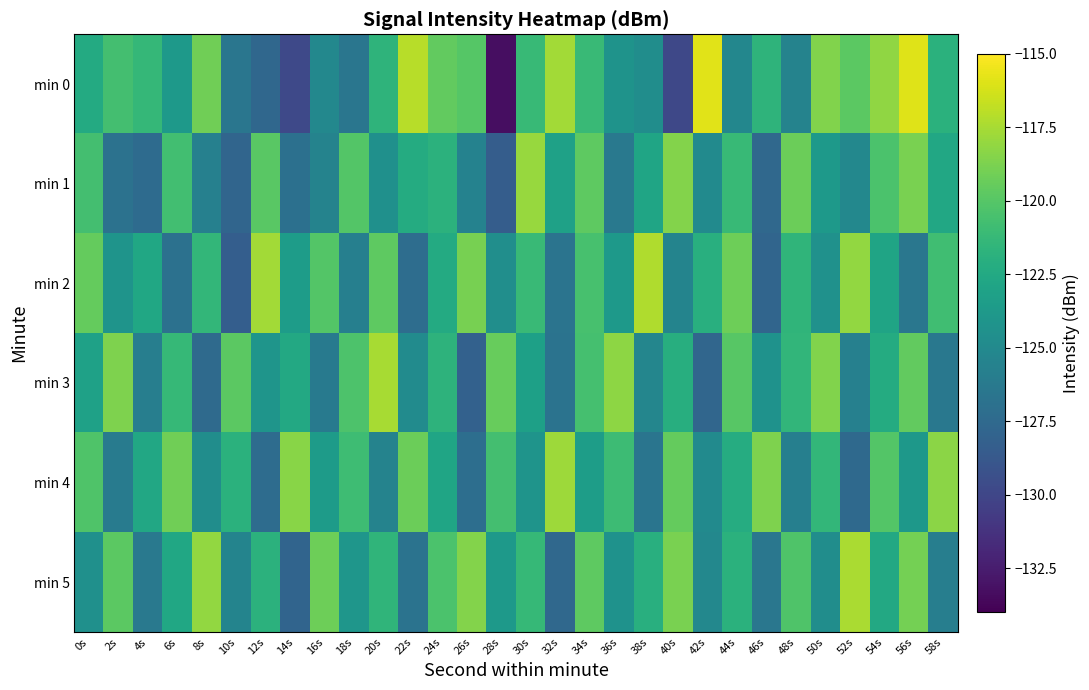

Between 38s and 40s, which series saw the biggest shift?

min 2